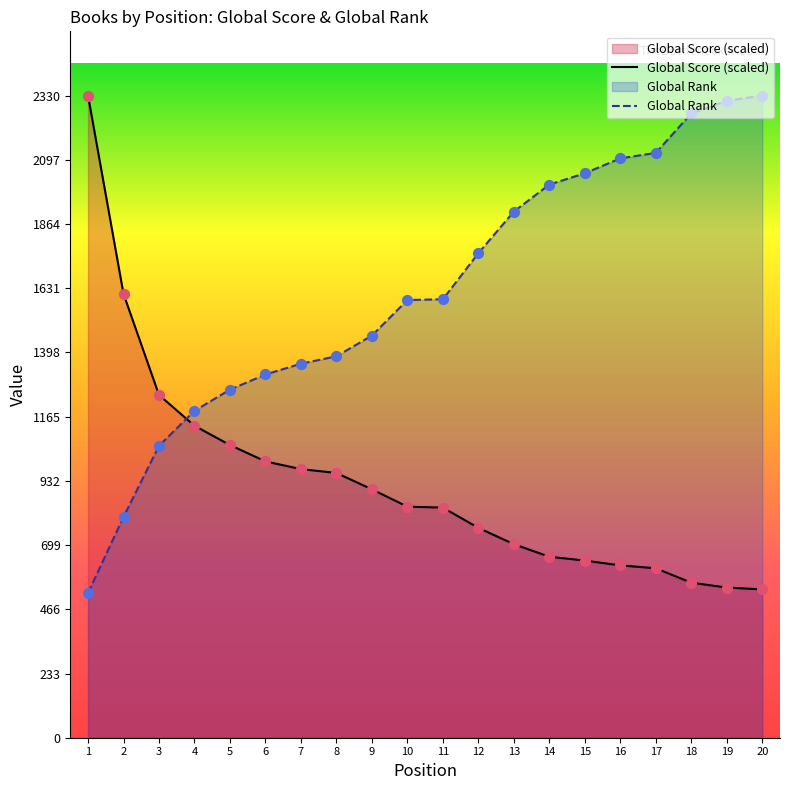

What are all the series names shown in the legend?

Global Score (scaled), Global Rank